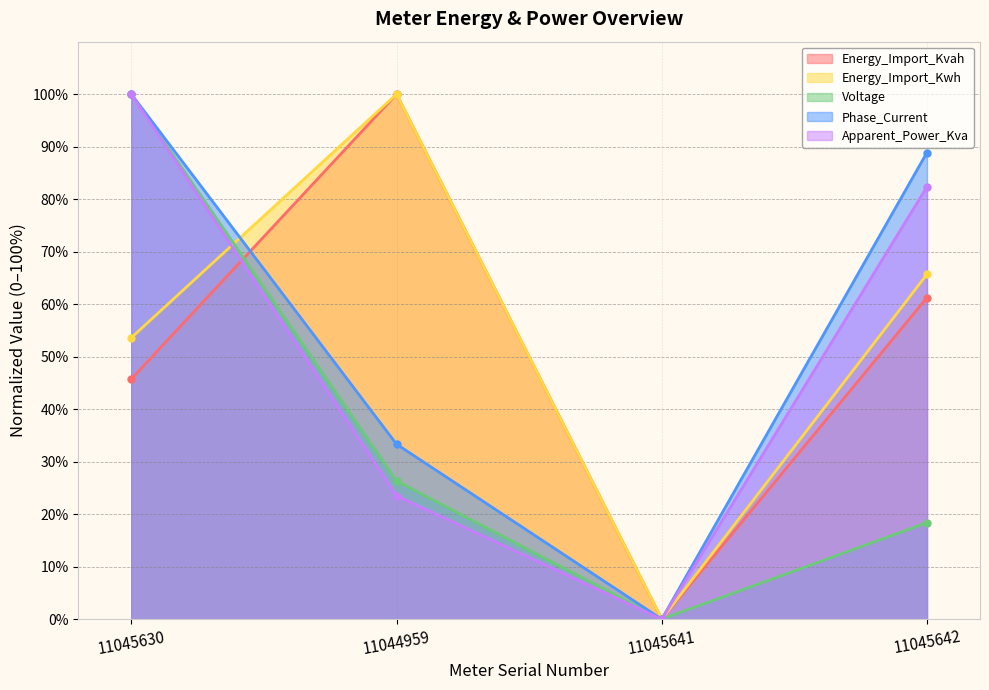

True or false: Apparent_Power_Kva and Phase_Current cross at least once.

False